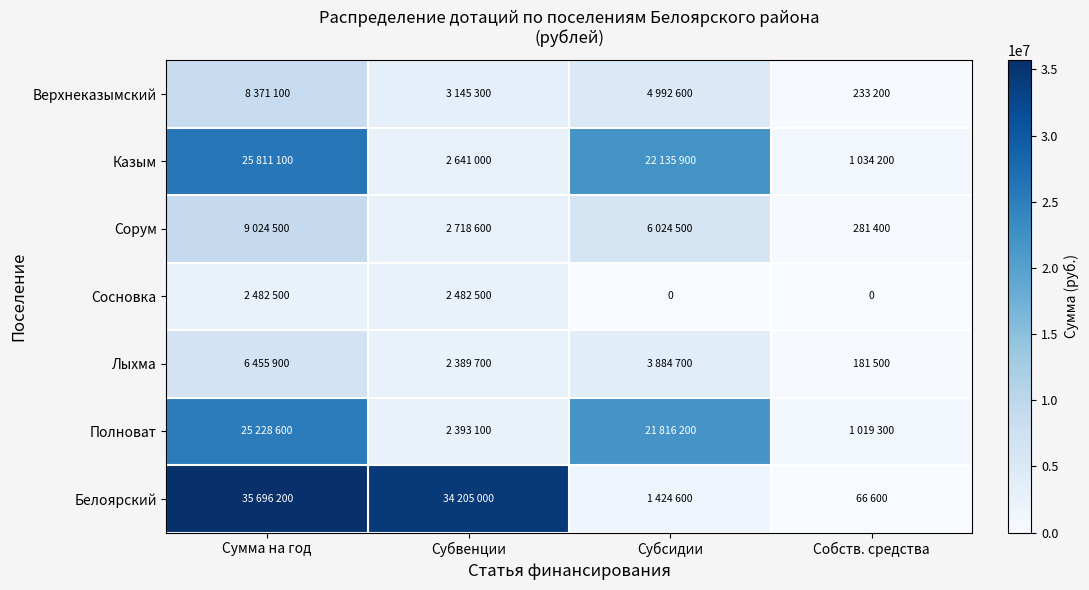

The value of Верхнеказымский at Субсидии is 4992600. True or false?

True